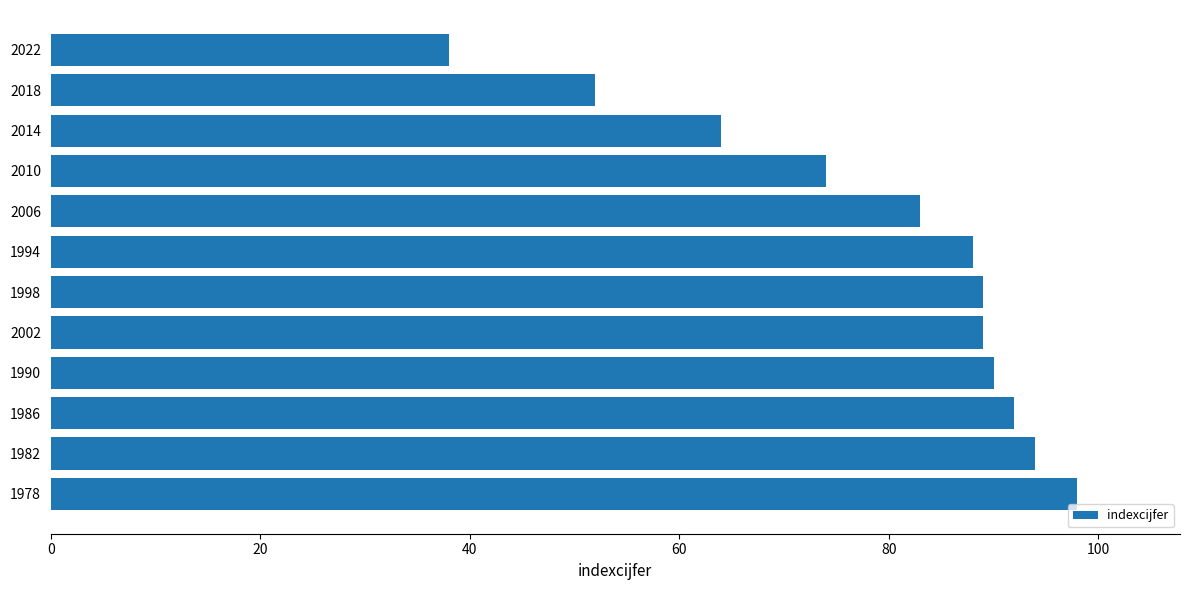

What is the average value?

79